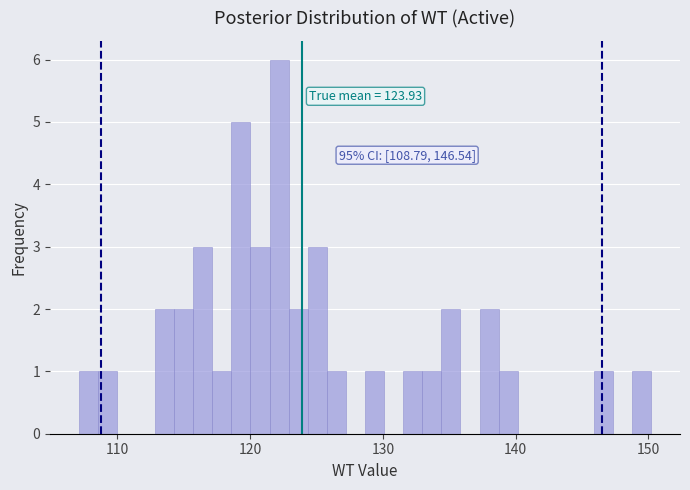

Read against the x-axis, roughly where is the centre of the tallest bar?

122